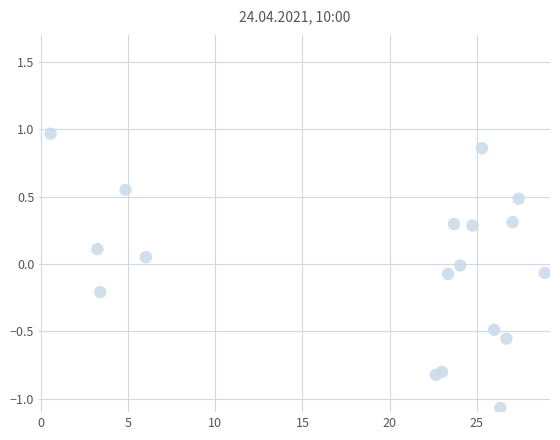

What is the range of Y values (max minus min)?

2.0